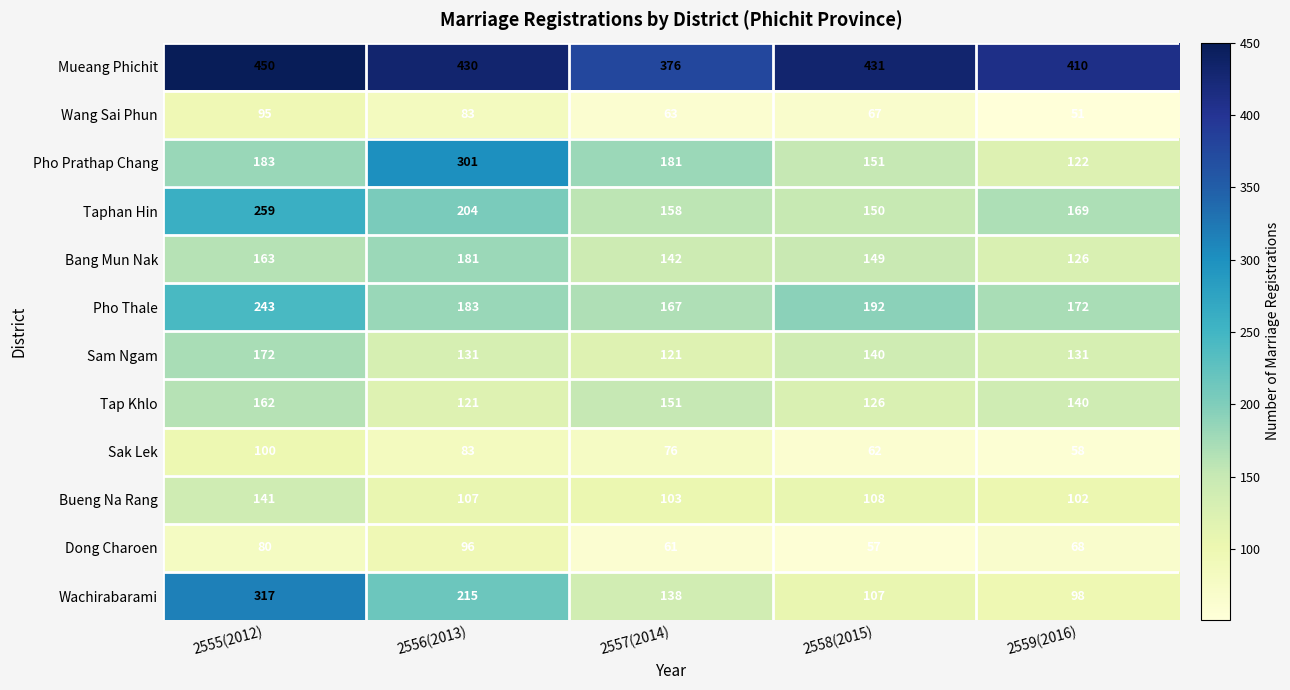

Which series has the widest spread of values?

Wachirabarami